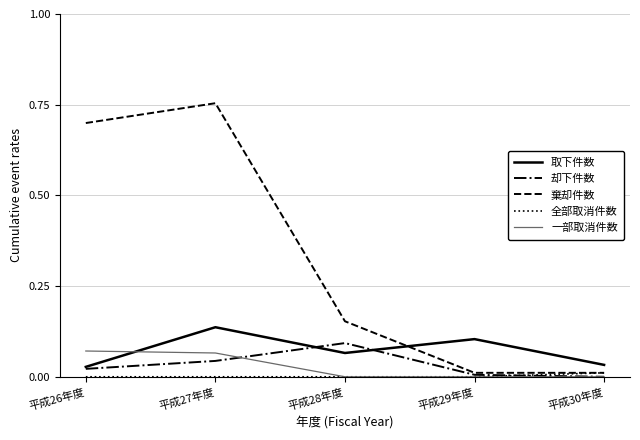

Between 平成26年度 and 平成29年度, which series saw the biggest shift?

棄却件数